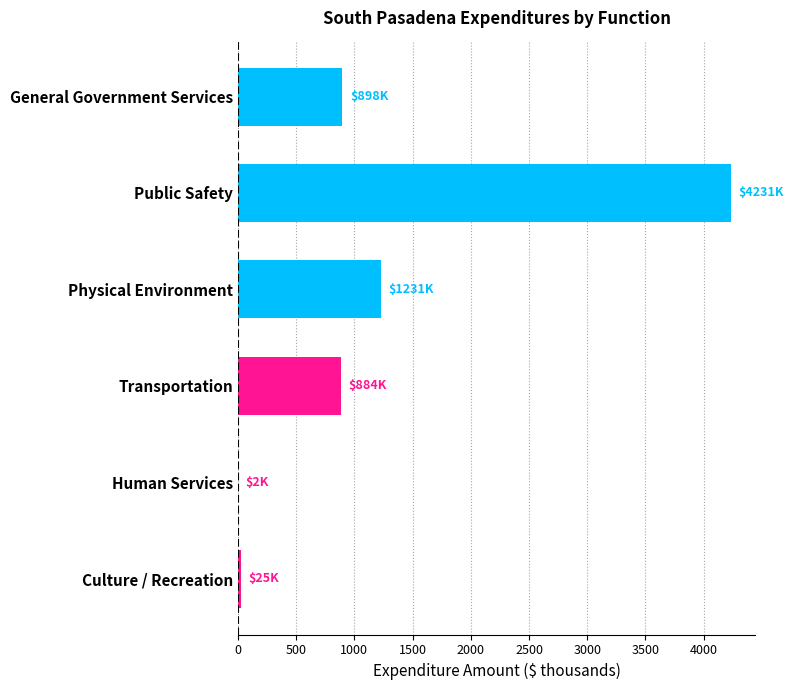

Read the value at Transportation.

884.2